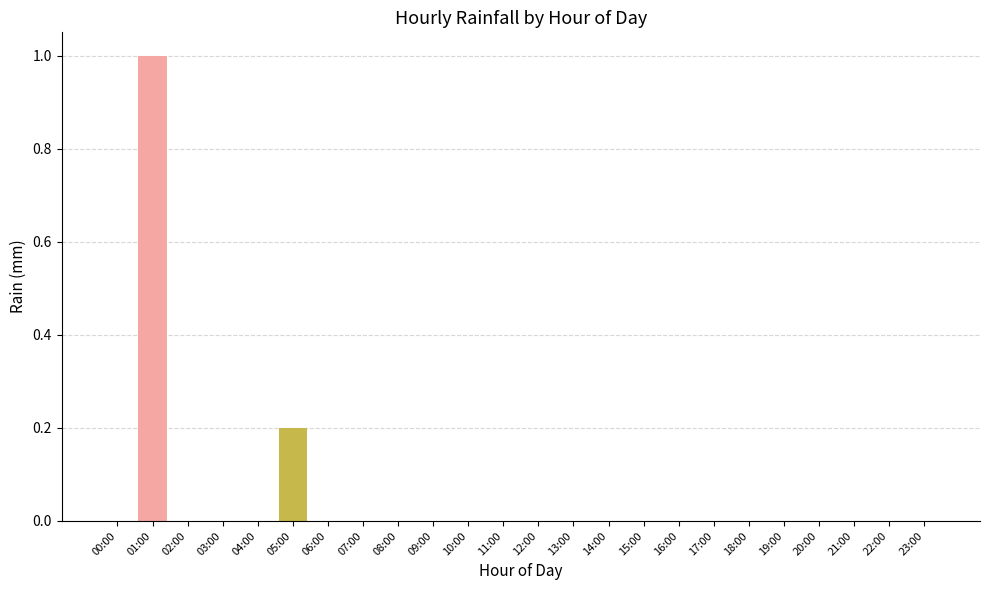

Are the bars horizontal?

No